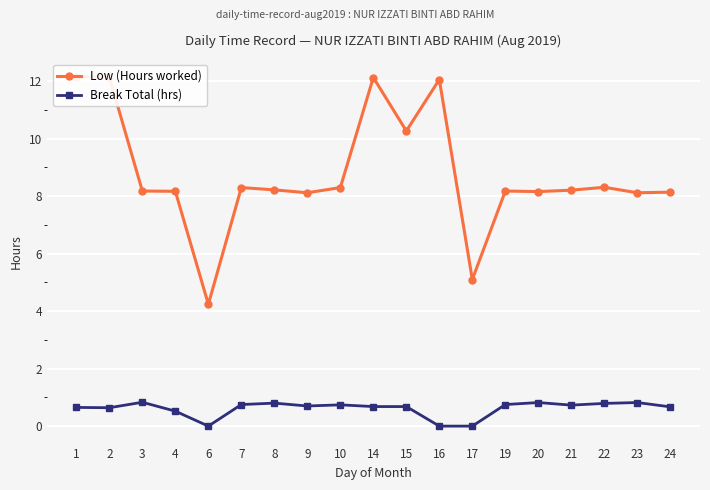

At how many categories does at least one series exceed 8?

17